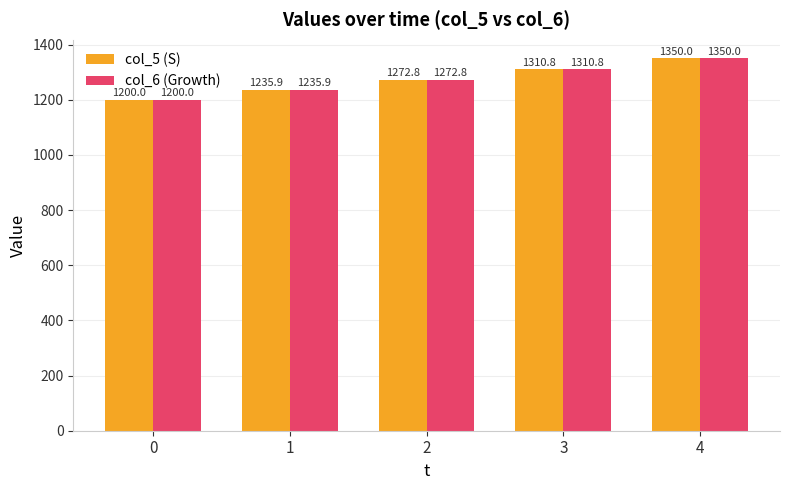

Reading right to left, transcribe all the data shown in this chart.

col_5 (S): 4=1350.0	3=1310.8	2=1272.8	1=1235.9	0=1200.0
col_6 (Growth): 4=1350.0	3=1310.8	2=1272.8	1=1235.9	0=1200.0